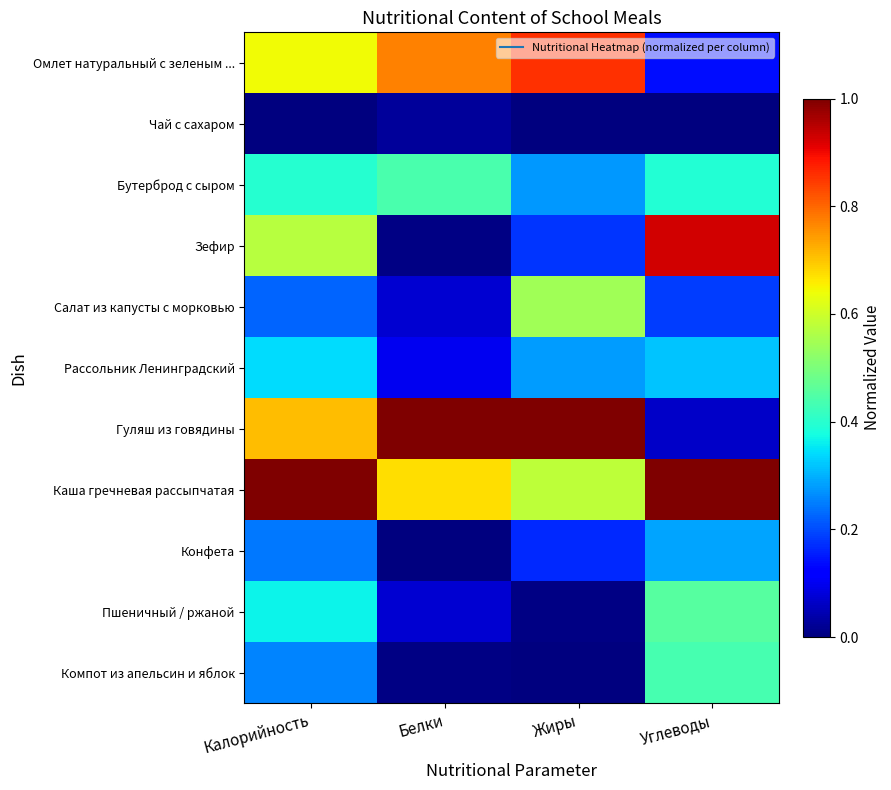

Reading right to left, extract all data points from this chart.

Омлет натуральный с зеленым ...: Углеводы=0.1	Жиры=0.9	Белки=0.8	Калорийность=0.6
Чай с сахаром: Углеводы=0.0	Жиры=0.0	Белки=0.0	Калорийность=0.0
Бутерброд с сыром: Углеводы=0.4	Жиры=0.3	Белки=0.4	Калорийность=0.4
Зефир: Углеводы=0.9	Жиры=0.2	Белки=0.0	Калорийность=0.6
Салат из капусты с морковью: Углеводы=0.2	Жиры=0.5	Белки=0.1	Калорийность=0.2
Рассольник Ленинградский: Углеводы=0.3	Жиры=0.3	Белки=0.1	Калорийность=0.3
Гуляш из говядины: Углеводы=0.1	Жиры=1.0	Белки=1.0	Калорийность=0.7
Каша гречневая рассыпчатая: Углеводы=1.0	Жиры=0.6	Белки=0.7	Калорийность=1.0
Конфета: Углеводы=0.3	Жиры=0.2	Белки=0.0	Калорийность=0.2
Пшеничный / ржаной: Углеводы=0.5	Жиры=0.0	Белки=0.1	Калорийность=0.4
Компот из апельсин и яблок: Углеводы=0.4	Жиры=0.0	Белки=0.0	Калорийность=0.3